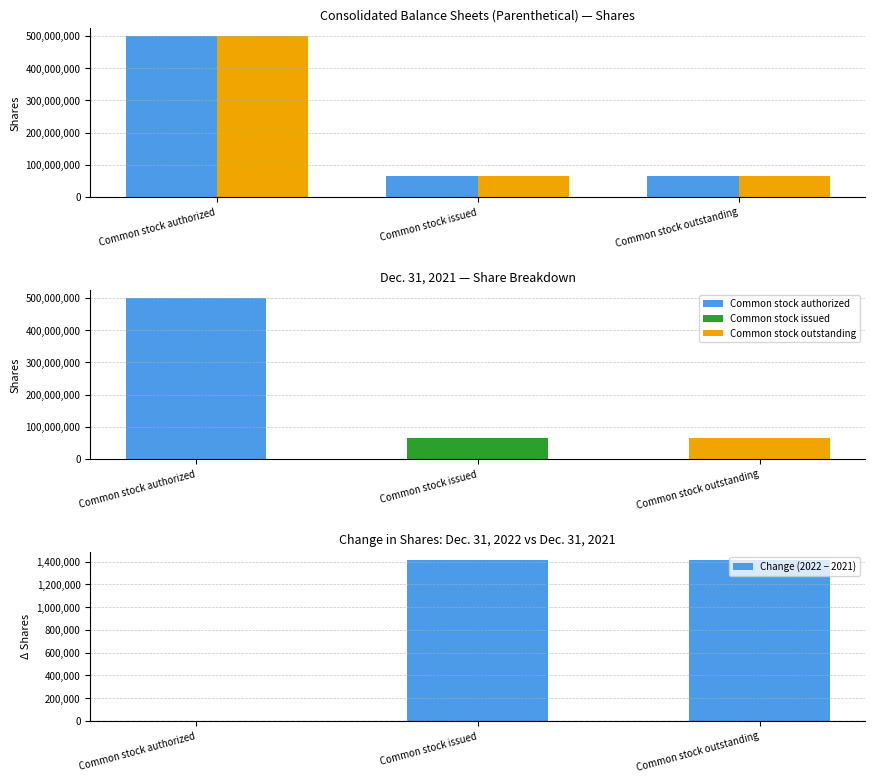

At how many categories does at least one series exceed 291770151?

1